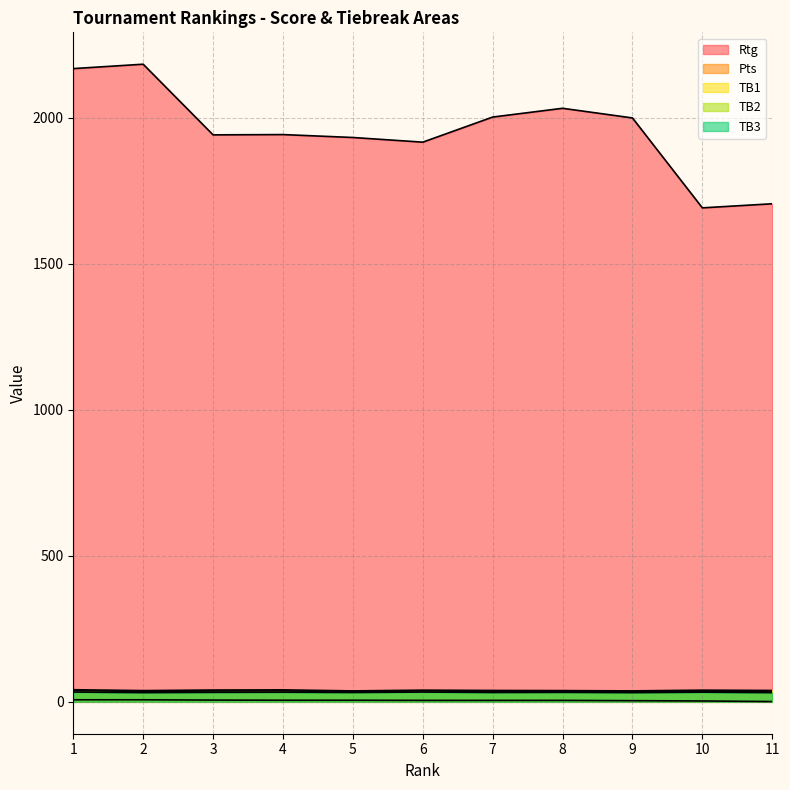

True or false: TB1 and TB3 intersect in this chart.

False